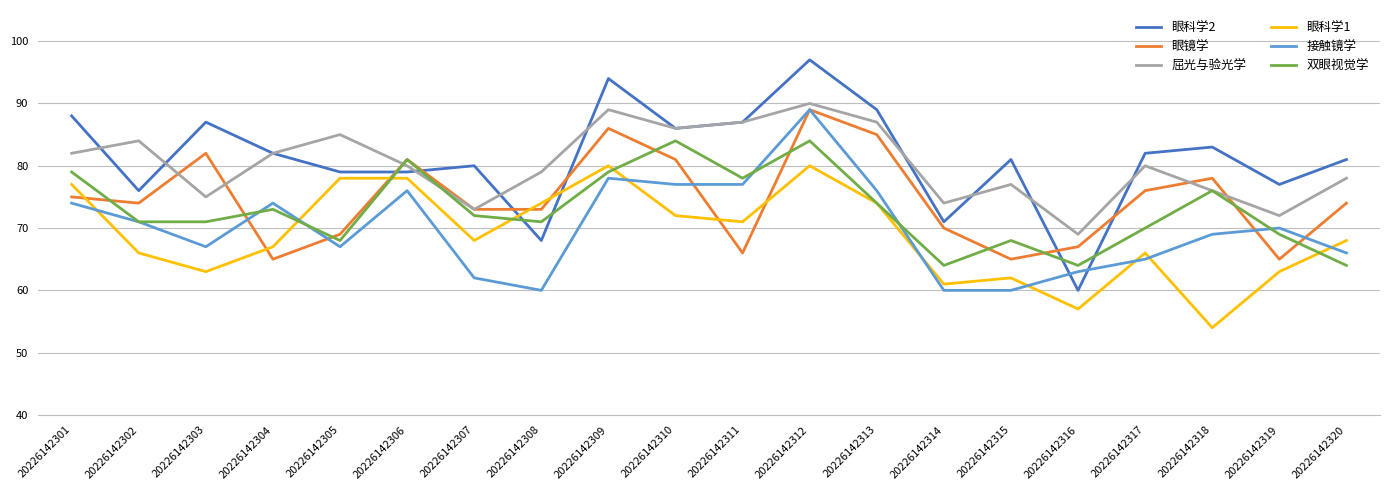

Which series ends up on top after the final intersection of 眼科学2 and 眼镜学?

眼科学2